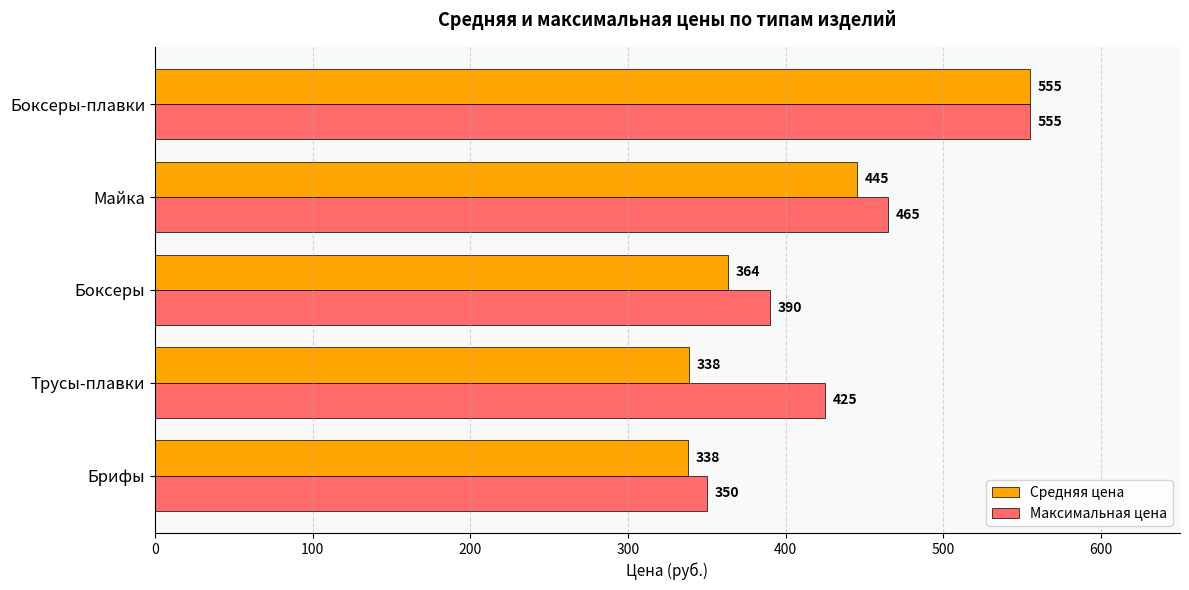

What is the difference between the maximum and minimum values in the Средняя цена series?

217.0